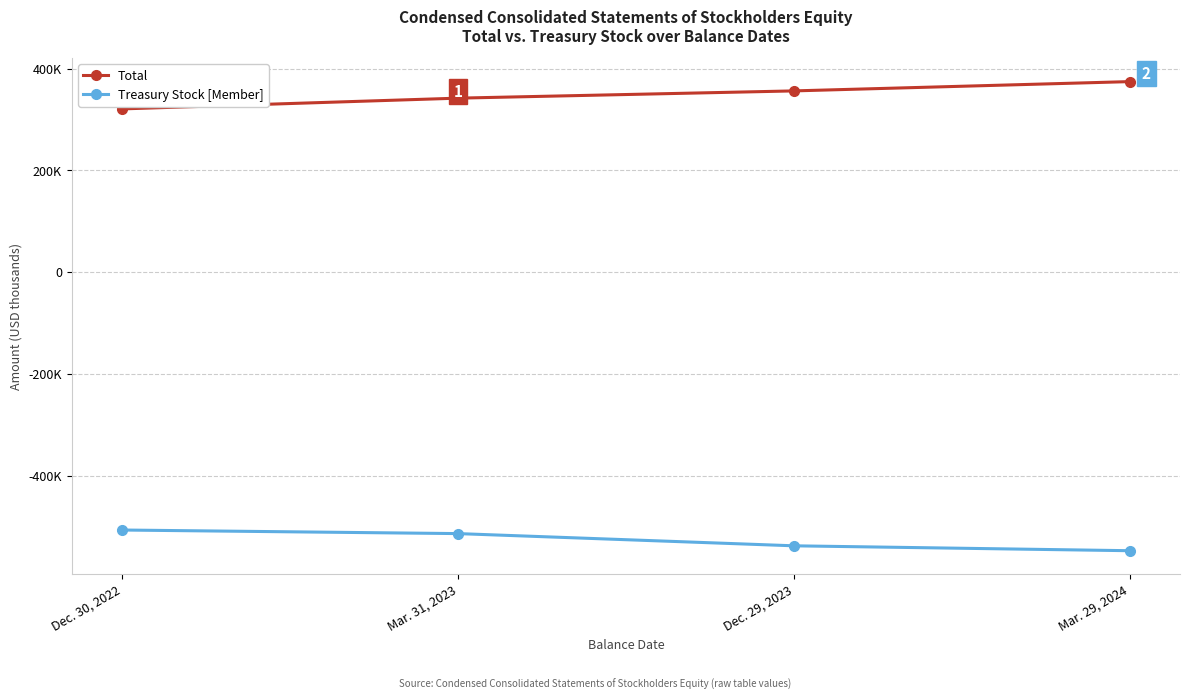

What are all the series names shown in the legend?

Total, Treasury Stock [Member]